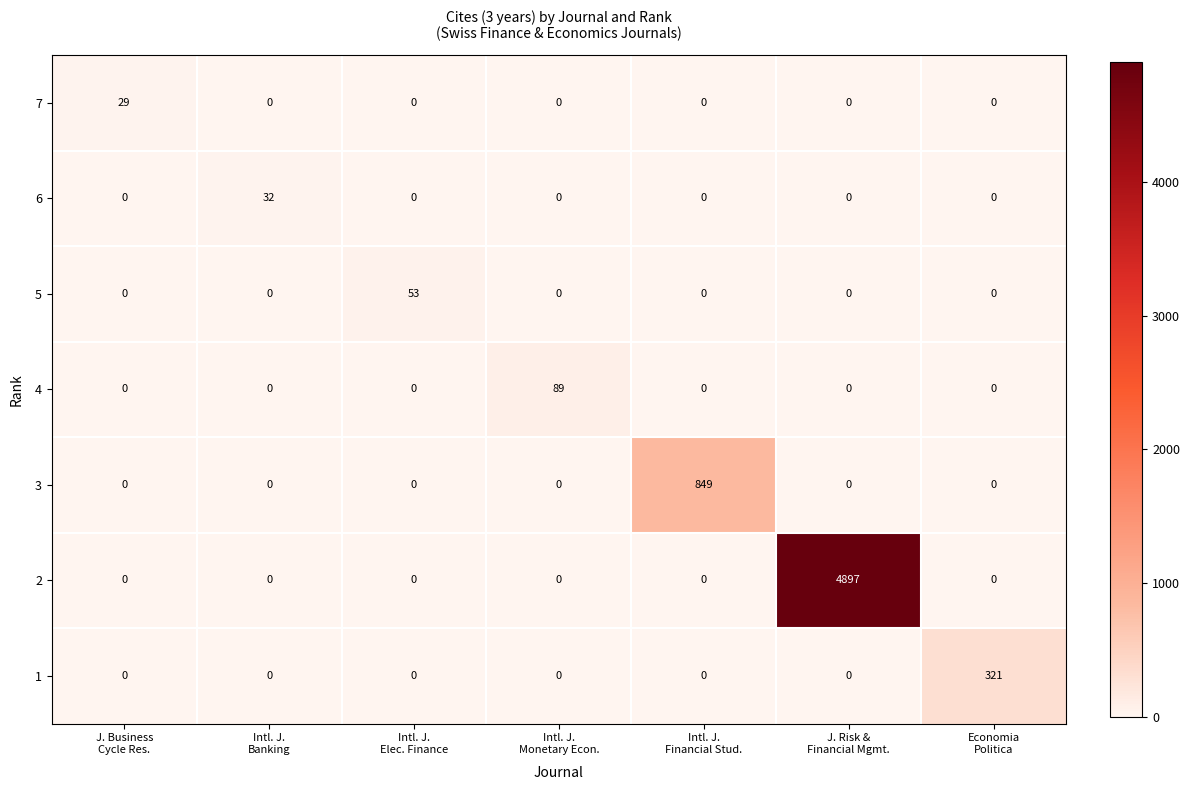

Rank the series by their maximum value, from lowest to highest.

7, 6, 5, 4, 1, 3, 2